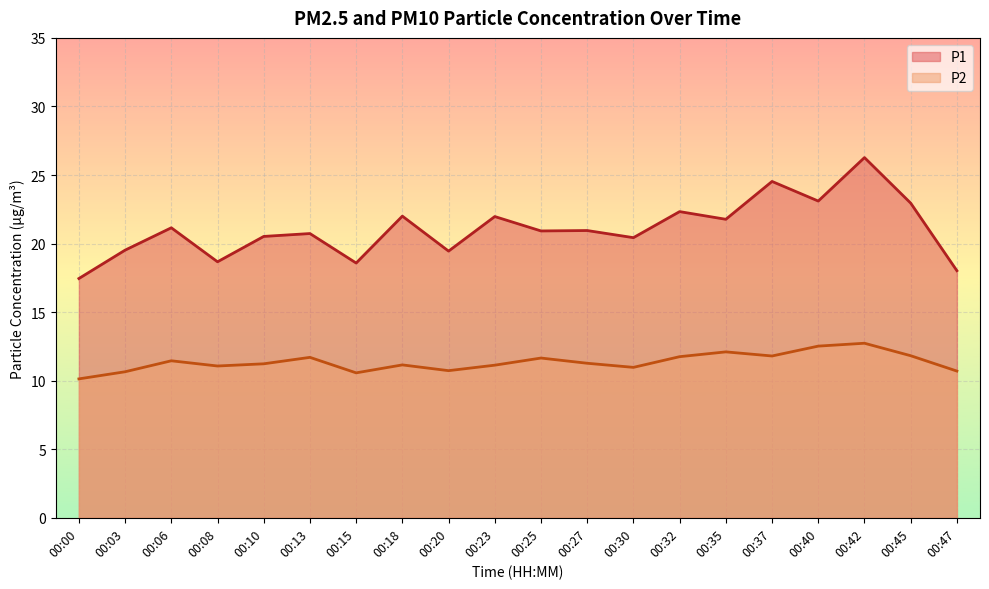

Rank the categories by P1 value from highest to lowest.

00:42, 00:37, 00:40, 00:45, 00:32, 00:18, 00:23, 00:35, 00:06, 00:27, 00:25, 00:13, 00:10, 00:30, 00:03, 00:20, 00:08, 00:15, 00:47, 00:00